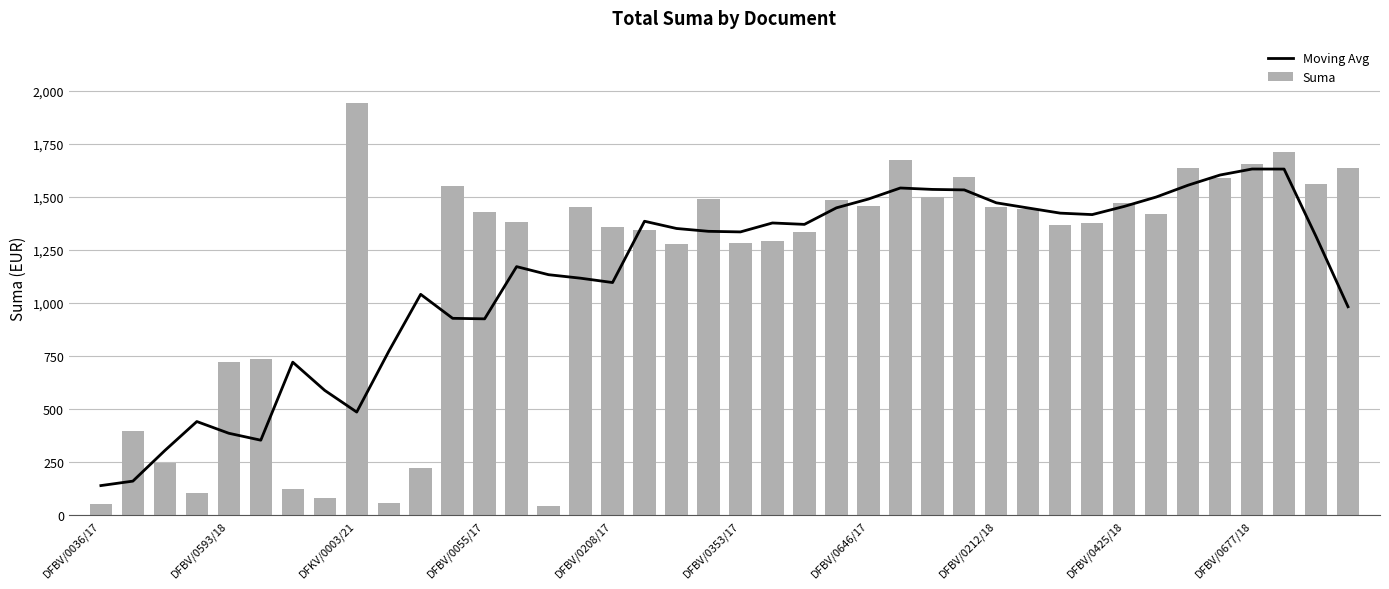

What are all the series names shown in the legend?

Moving Avg, Suma